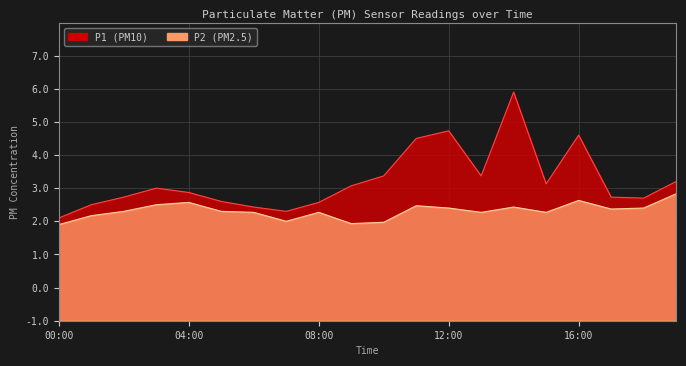

What is the difference between the maximum and minimum values in the P1 series?

3.8